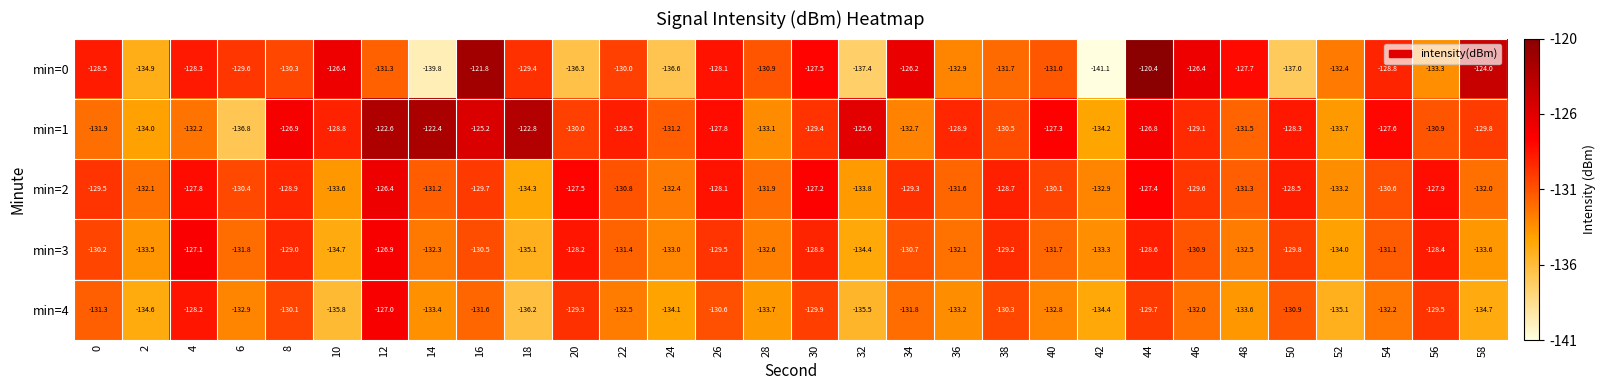

Rank the series at 38 from highest to lowest value.

min=2, min=3, min=4, min=1, min=0